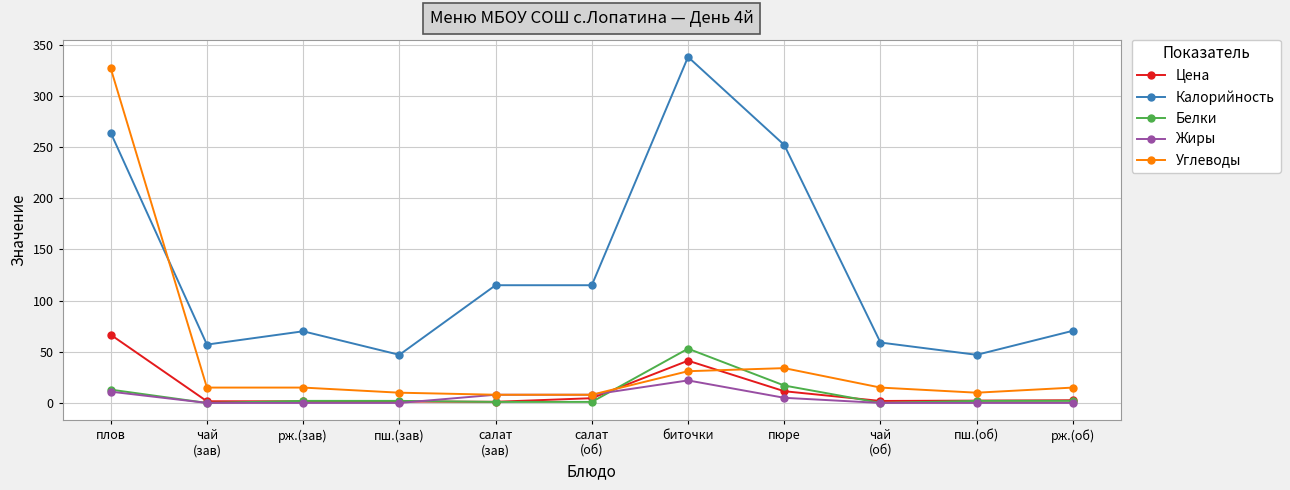

Count the number of categories in the chart.

11